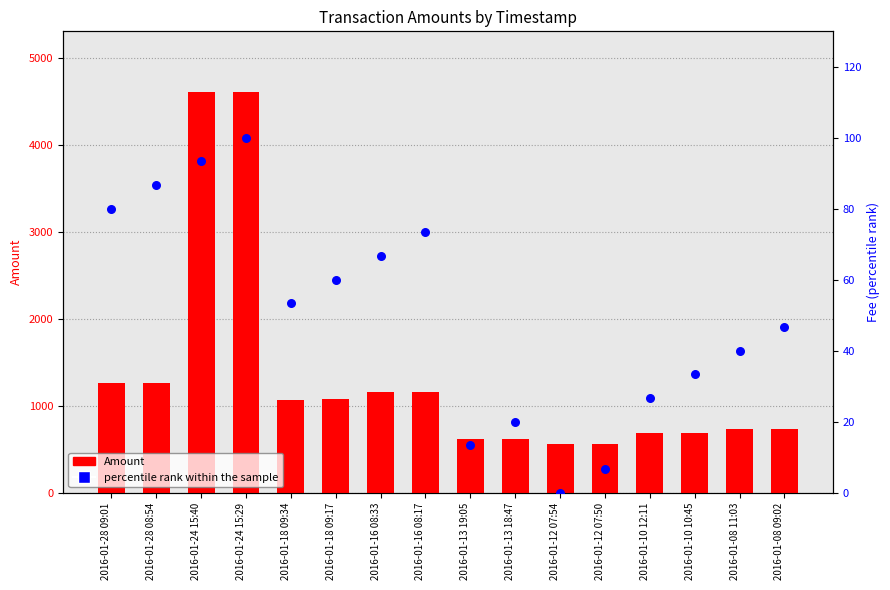

Which series has the largest total across all categories?

Amount